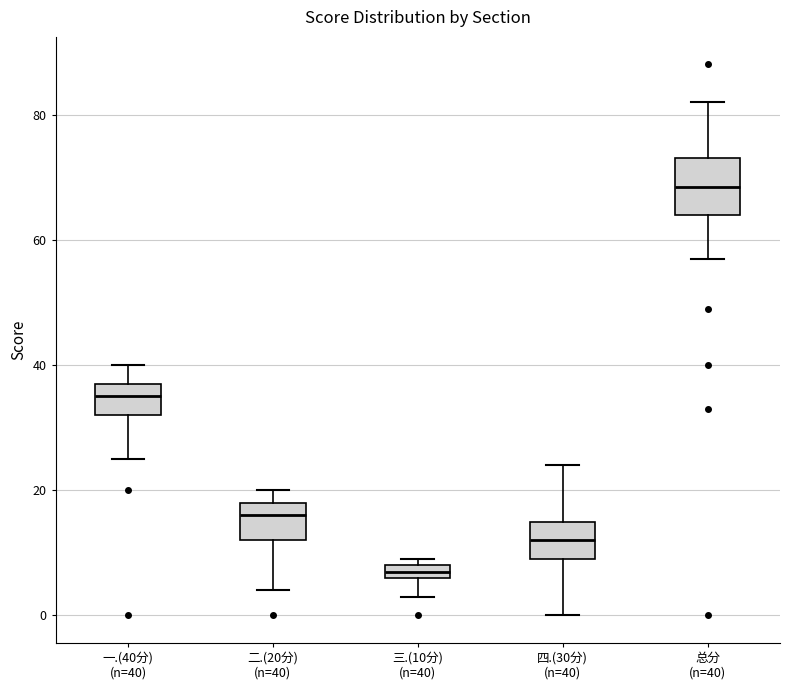

Which box's median line is the highest?

总分 (n=40)